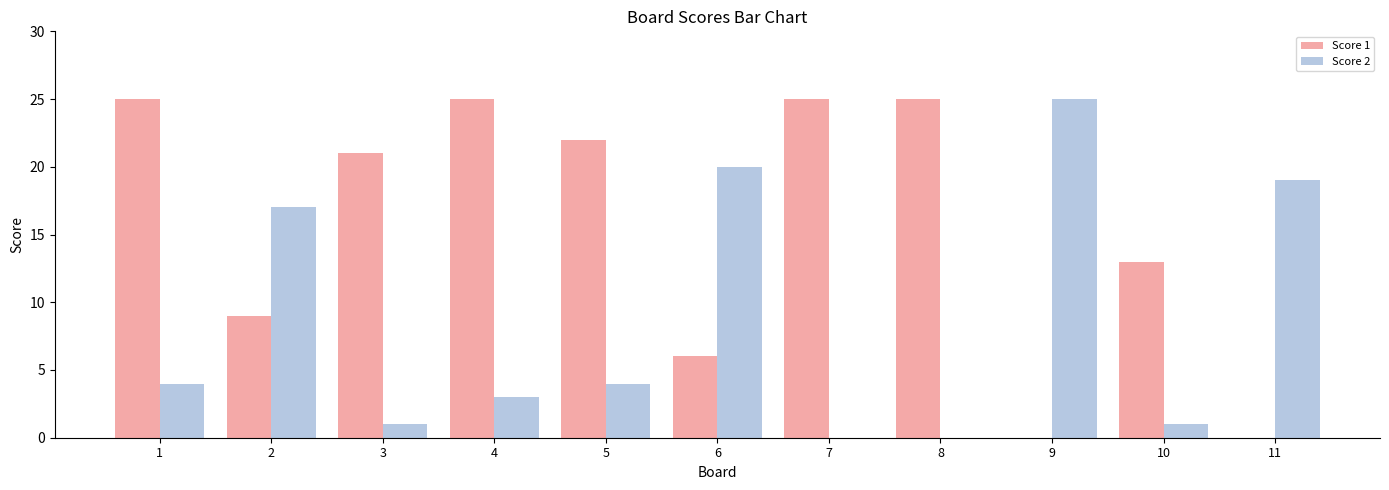

How many categories are shown in the chart?

11